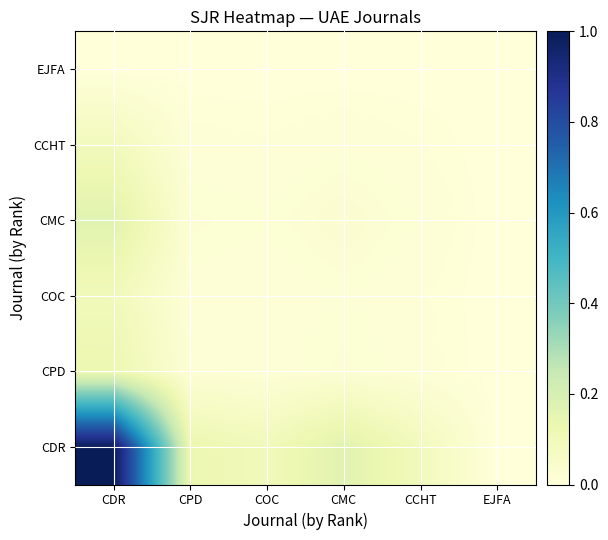

Reading left to right, list all the values displayed in this chart.

CDR: CDR=1.0	CPD=0.1	COC=0.1	CMC=0.2	CCHT=0.1	EJFA=0.0
CPD: CDR=0.1	CPD=0.0	COC=0.0	CMC=0.0	CCHT=0.0	EJFA=0.0
COC: CDR=0.1	CPD=0.0	COC=0.0	CMC=0.0	CCHT=0.0	EJFA=0.0
CMC: CDR=0.2	CPD=0.0	COC=0.0	CMC=0.0	CCHT=0.0	EJFA=0.0
CCHT: CDR=0.1	CPD=0.0	COC=0.0	CMC=0.0	CCHT=0.0	EJFA=0.0
EJFA: CDR=0.0	CPD=0.0	COC=0.0	CMC=0.0	CCHT=0.0	EJFA=0.0